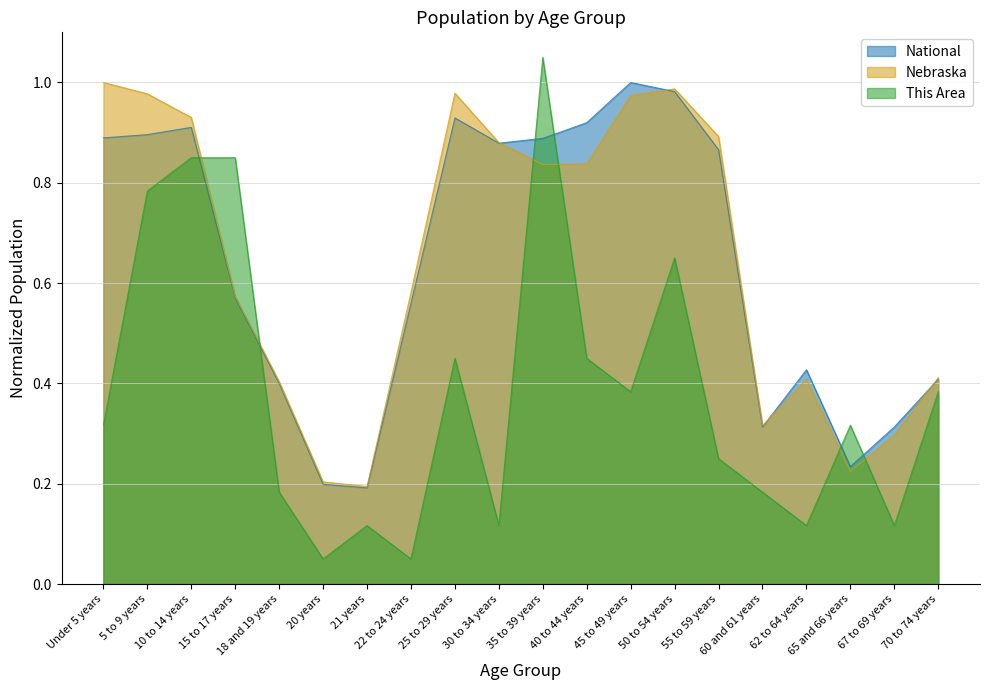

At which label is Nebraska closest to 0?

21 years